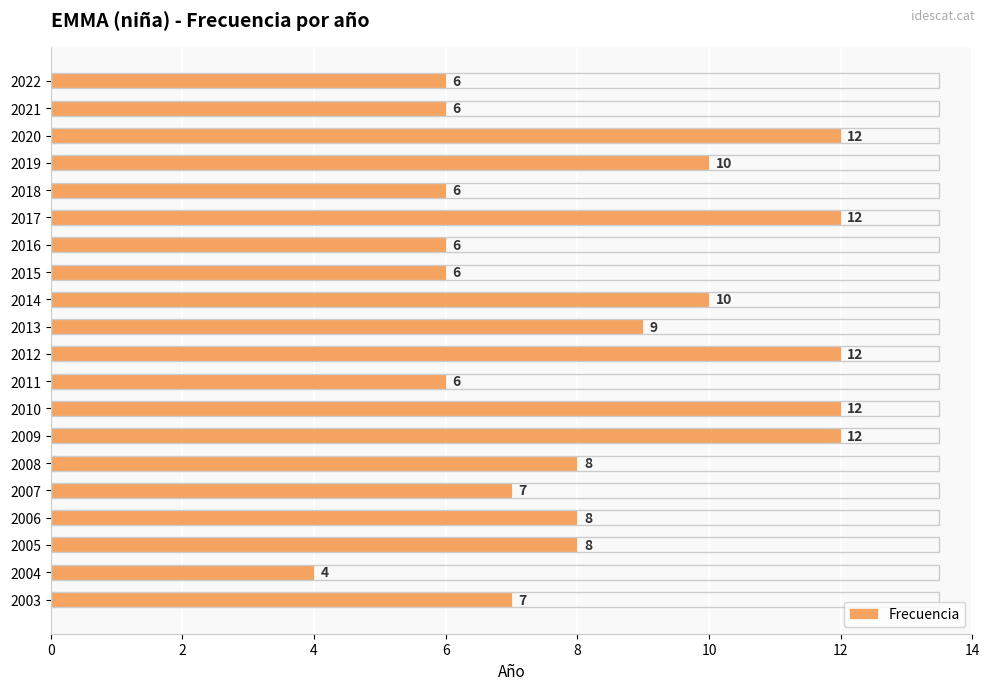

How many values are below 8?

9